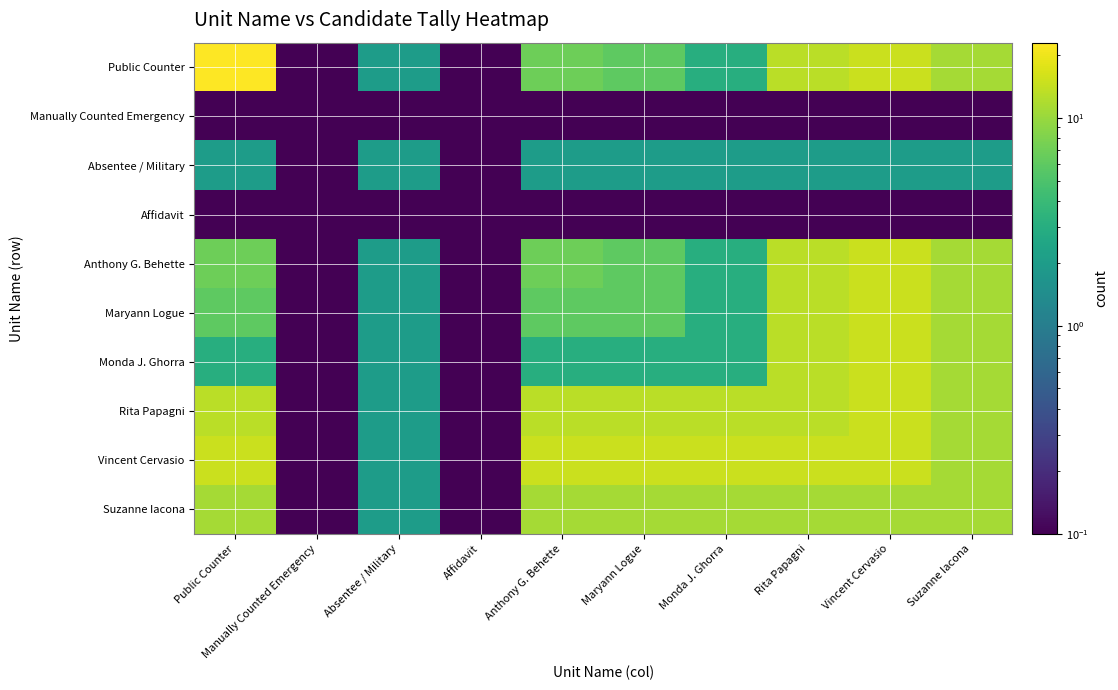

At how many categories does at least one series exceed 15?

1